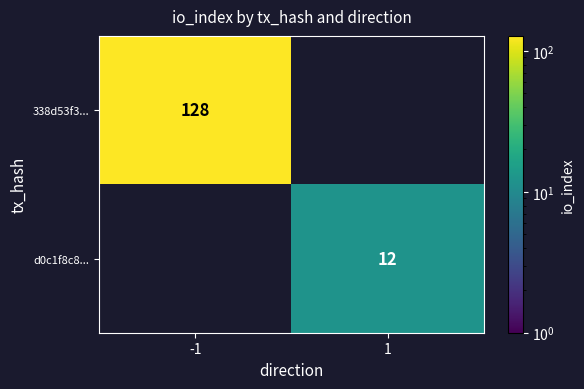

The d0c1f8c8... series shows 4 at 1. True or false?

False